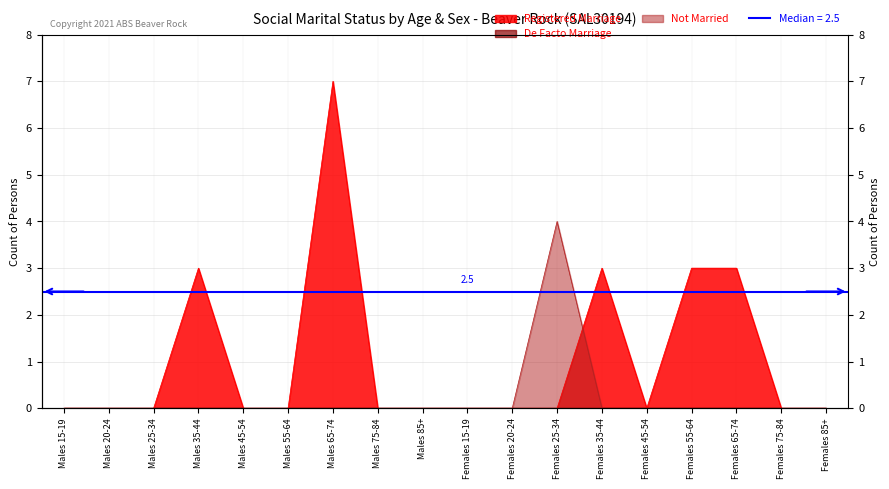

At which category does Not Married reach its first local peak?

Females 25-34